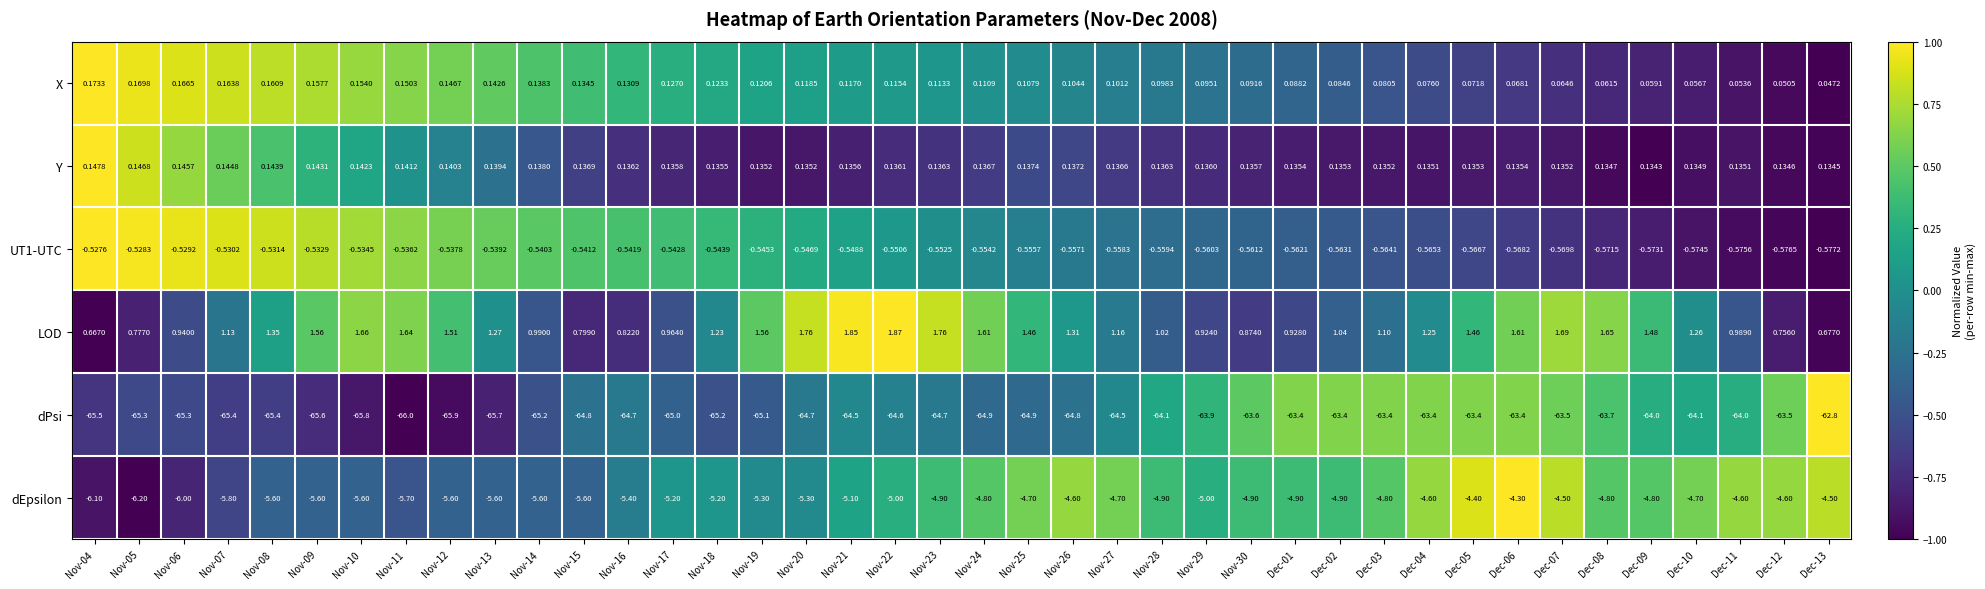

How many series are shown in this chart?

6